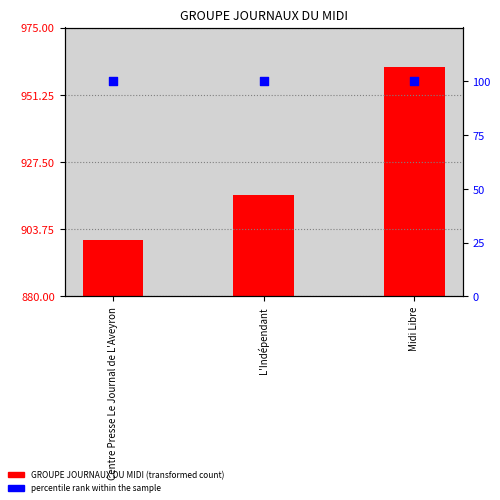

At which category is the sum across all series the highest?

Midi Libre